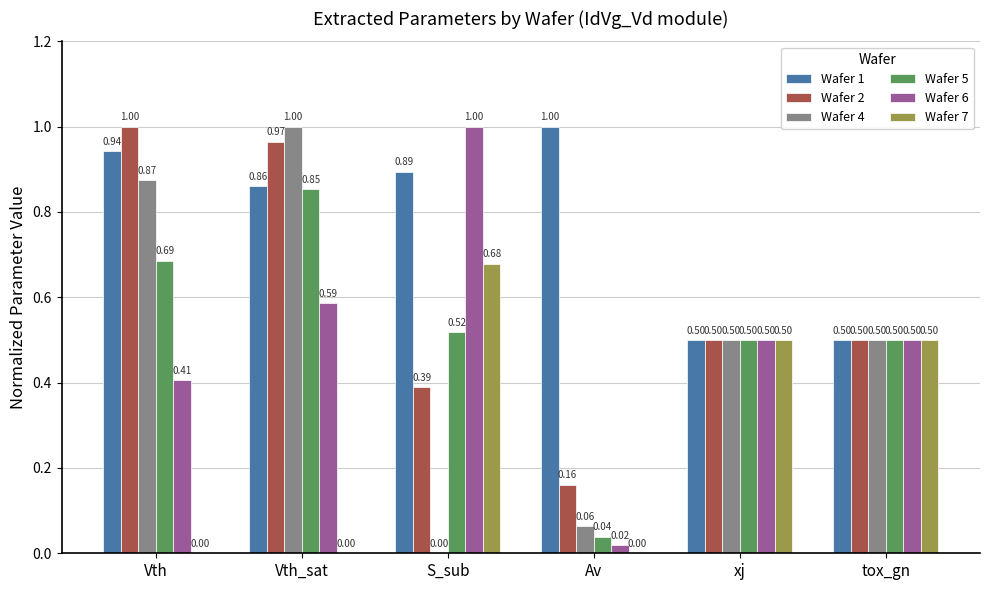

Which series has the largest total across all categories?

Wafer 1